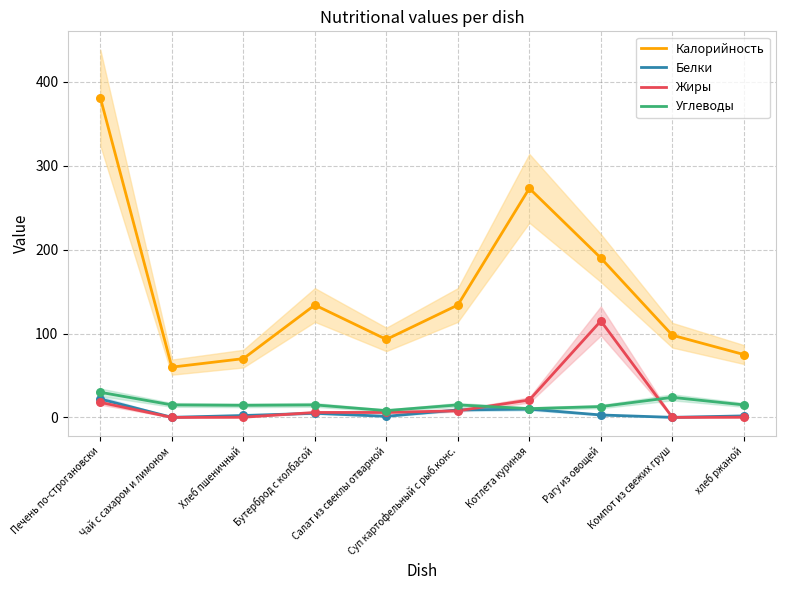

Which series has the largest Y range (max minus min)?

Калорийность